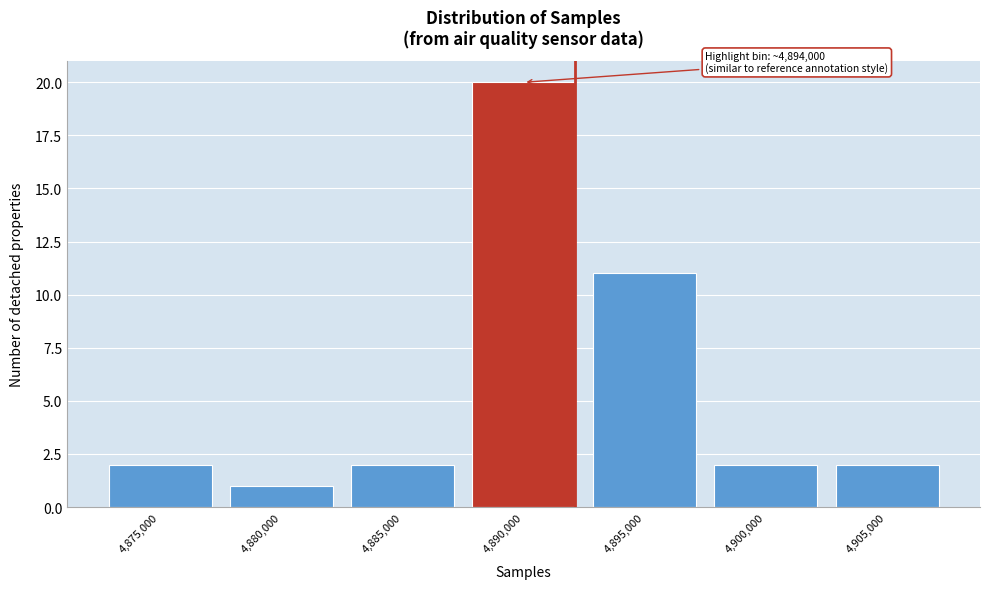

Reading left to right, list all the values displayed in this chart.

2	1	2	20	11	2	2